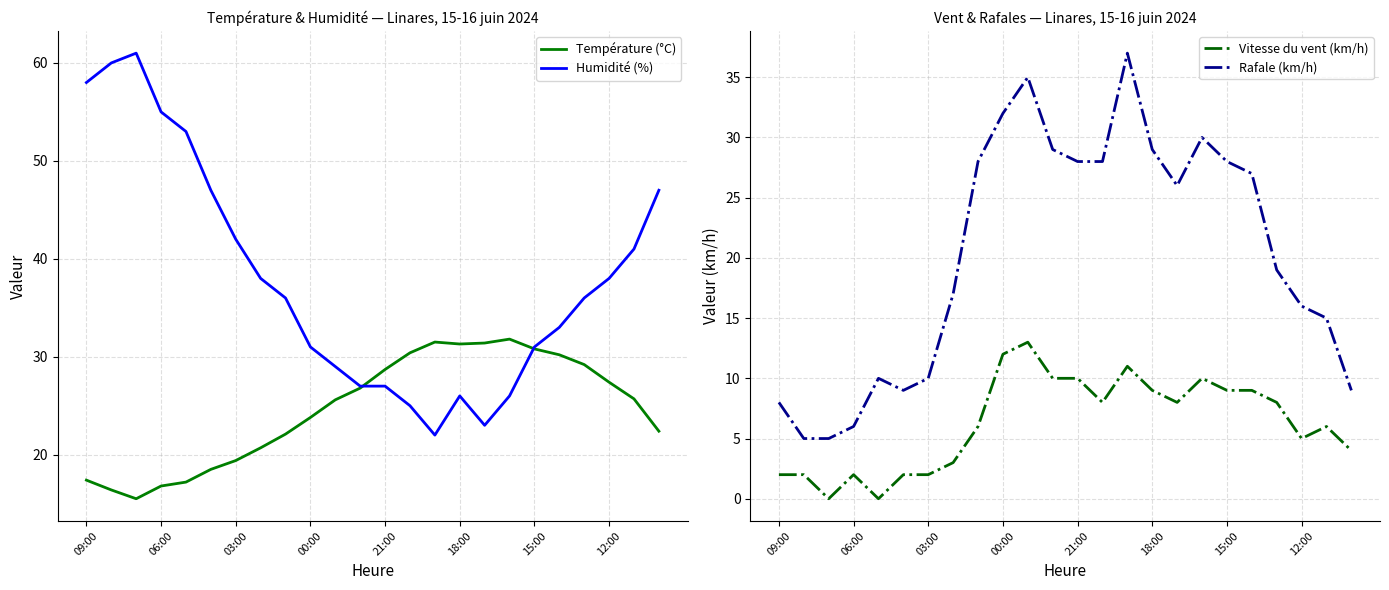

Reading left to right, what are all the values shown in this chart?

Température (°C): 17.4	16.4	15.5	16.8	17.2	18.5	19.4	20.7	22.1	23.8	25.6	26.8	28.7	30.4	31.5	31.3	31.4	31.8	30.8	30.2	29.2	27.4	25.7	22.4
Humidité (%): 58.0	60.0	61.0	55.0	53.0	47.0	42.0	38.0	36.0	31.0	29.0	27.0	27.0	25.0	22.0	26.0	23.0	26.0	31.0	33.0	36.0	38.0	41.0	47.0
Vitesse du vent (km/h): 2.0	2.0	0.0	2.0	0.0	2.0	2.0	3.0	6.0	12.0	13.0	10.0	10.0	8.0	11.0	9.0	8.0	10.0	9.0	9.0	8.0	5.0	6.0	4.0
Rafale (km/h): 8.0	5.0	5.0	6.0	10.0	9.0	10.0	17.0	28.0	32.0	35.0	29.0	28.0	28.0	37.0	29.0	26.0	30.0	28.0	27.0	19.0	16.0	15.0	9.0